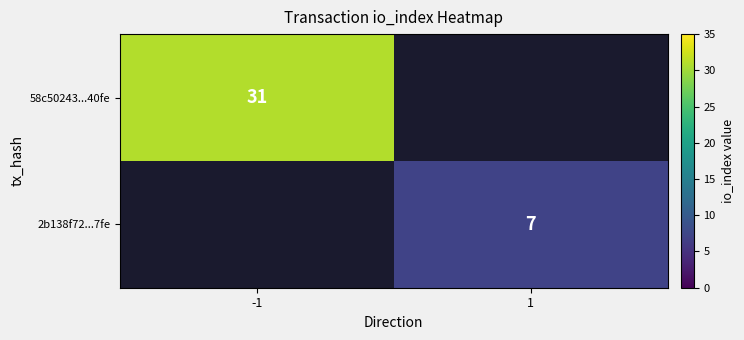

How many series are shown in this chart?

2